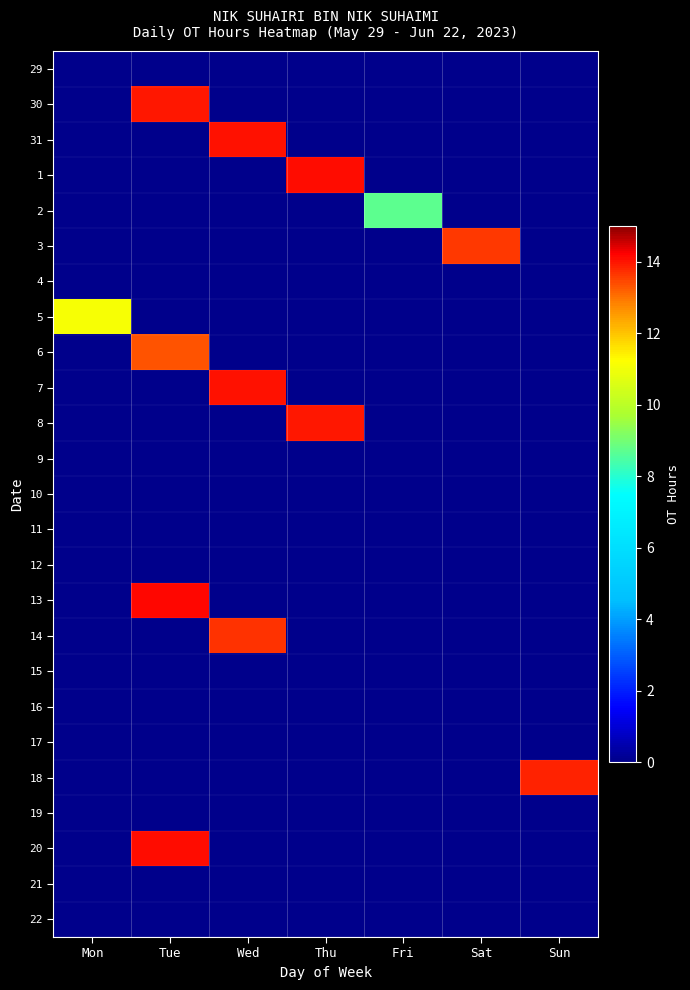

Reading right to left, what are all the values shown in this chart?

29: Sun=0.0	Sat=0.0	Fri=0.0	Thu=0.0	Wed=0.0	Tue=0.0	Mon=0.0
30: Sun=0.0	Sat=0.0	Fri=0.0	Thu=0.0	Wed=0.0	Tue=14.0	Mon=0.0
31: Sun=0.0	Sat=0.0	Fri=0.0	Thu=0.0	Wed=14.1	Tue=0.0	Mon=0.0
1: Sun=0.0	Sat=0.0	Fri=0.0	Thu=14.1	Wed=0.0	Tue=0.0	Mon=0.0
2: Sun=0.0	Sat=0.0	Fri=8.7	Thu=0.0	Wed=0.0	Tue=0.0	Mon=0.0
3: Sun=0.0	Sat=13.6	Fri=0.0	Thu=0.0	Wed=0.0	Tue=0.0	Mon=0.0
4: Sun=0.0	Sat=0.0	Fri=0.0	Thu=0.0	Wed=0.0	Tue=0.0	Mon=0.0
5: Sun=0.0	Sat=0.0	Fri=0.0	Thu=0.0	Wed=0.0	Tue=0.0	Mon=11.1
6: Sun=0.0	Sat=0.0	Fri=0.0	Thu=0.0	Wed=0.0	Tue=13.3	Mon=0.0
7: Sun=0.0	Sat=0.0	Fri=0.0	Thu=0.0	Wed=14.0	Tue=0.0	Mon=0.0
8: Sun=0.0	Sat=0.0	Fri=0.0	Thu=14.0	Wed=0.0	Tue=0.0	Mon=0.0
9: Sun=0.0	Sat=0.0	Fri=0.0	Thu=0.0	Wed=0.0	Tue=0.0	Mon=0.0
10: Sun=0.0	Sat=0.0	Fri=0.0	Thu=0.0	Wed=0.0	Tue=0.0	Mon=0.0
11: Sun=0.0	Sat=0.0	Fri=0.0	Thu=0.0	Wed=0.0	Tue=0.0	Mon=0.0
12: Sun=0.0	Sat=0.0	Fri=0.0	Thu=0.0	Wed=0.0	Tue=0.0	Mon=0.0
13: Sun=0.0	Sat=0.0	Fri=0.0	Thu=0.0	Wed=0.0	Tue=14.1	Mon=0.0
14: Sun=0.0	Sat=0.0	Fri=0.0	Thu=0.0	Wed=13.7	Tue=0.0	Mon=0.0
15: Sun=0.0	Sat=0.0	Fri=0.0	Thu=0.0	Wed=0.0	Tue=0.0	Mon=0.0
16: Sun=0.0	Sat=0.0	Fri=0.0	Thu=0.0	Wed=0.0	Tue=0.0	Mon=0.0
17: Sun=0.0	Sat=0.0	Fri=0.0	Thu=0.0	Wed=0.0	Tue=0.0	Mon=0.0
18: Sun=13.9	Sat=0.0	Fri=0.0	Thu=0.0	Wed=0.0	Tue=0.0	Mon=0.0
19: Sun=0.0	Sat=0.0	Fri=0.0	Thu=0.0	Wed=0.0	Tue=0.0	Mon=0.0
20: Sun=0.0	Sat=0.0	Fri=0.0	Thu=0.0	Wed=0.0	Tue=14.1	Mon=0.0
21: Sun=0.0	Sat=0.0	Fri=0.0	Thu=0.0	Wed=0.0	Tue=0.0	Mon=0.0
22: Sun=0.0	Sat=0.0	Fri=0.0	Thu=0.0	Wed=0.0	Tue=0.0	Mon=0.0